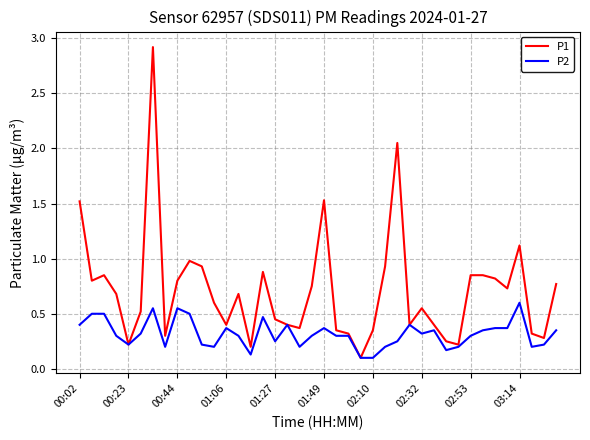

Count the P2 values in the range 0 to 1.

40